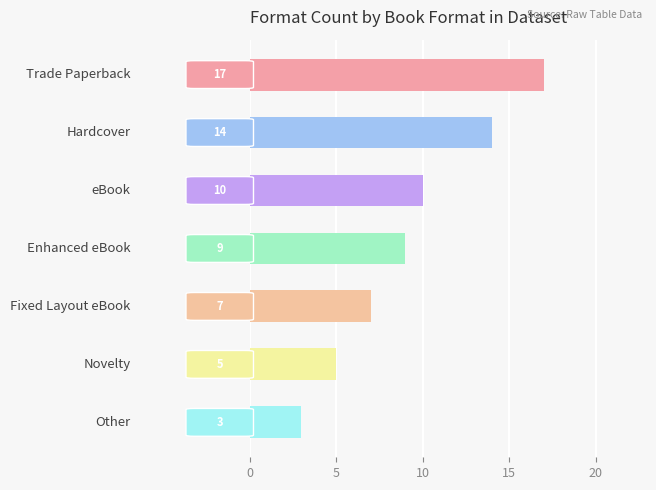

Reading top to bottom, extract all data points from this chart.

17	14	10	9	7	5	3